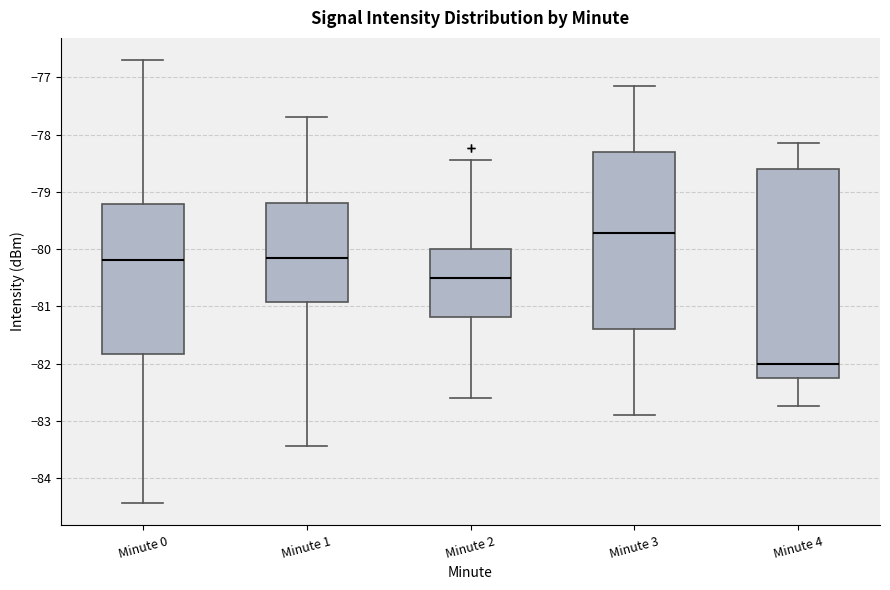

Reading left to right, read every box against the y-axis: the position of its median line, the range the box covers, and the ends of its whiskers. The values are not printed on the chart, so give them approximately, as read against the axis.

Minute 0: median -80.2, box -81.8 to -79.2, whiskers -84.4 to -76.7
Minute 1: median -80.1, box -80.9 to -79.2, whiskers -83.4 to -77.7
Minute 2: median -80.5, box -81.2 to -80.0, whiskers -82.6 to -78.4
Minute 3: median -79.7, box -81.4 to -78.3, whiskers -82.9 to -77.2
Minute 4: median -82.0, box -82.2 to -78.6, whiskers -82.7 to -78.1